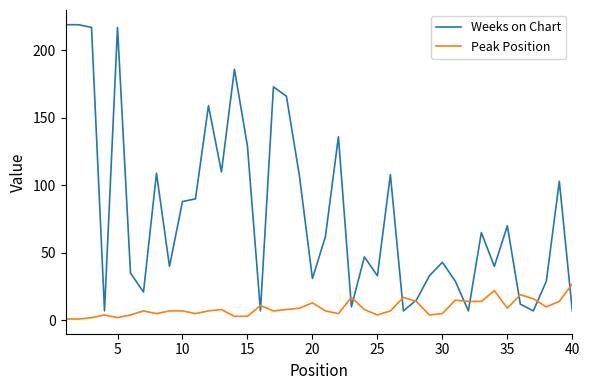

Which series has the widest spread of values?

Weeks on Chart